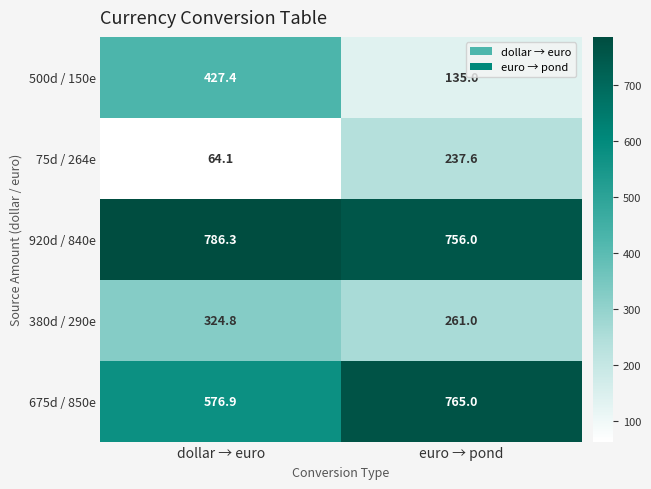

What is the smallest value displayed?

64.1